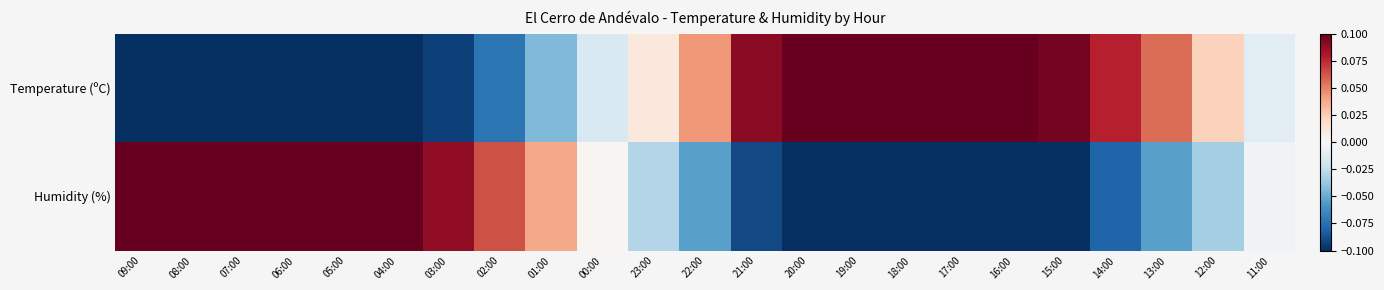

Reading left to right, what are all the values shown in this chart?

Temperature (ºC): 09:00=-0.1	08:00=-0.2	07:00=-0.2	06:00=-0.1	05:00=-0.1	04:00=-0.1	03:00=-0.1	02:00=-0.1	01:00=-0.0	00:00=-0.0	23:00=0.0	22:00=0.0	21:00=0.1	20:00=0.1	19:00=0.1	18:00=0.1	17:00=0.1	16:00=0.1	15:00=0.1	14:00=0.1	13:00=0.1	12:00=0.0	11:00=-0.0
Humidity (%): 09:00=0.1	08:00=0.2	07:00=0.2	06:00=0.1	05:00=0.1	04:00=0.1	03:00=0.1	02:00=0.1	01:00=0.0	00:00=0.0	23:00=-0.0	22:00=-0.1	21:00=-0.1	20:00=-0.1	19:00=-0.1	18:00=-0.1	17:00=-0.1	16:00=-0.1	15:00=-0.1	14:00=-0.1	13:00=-0.1	12:00=-0.0	11:00=-0.0